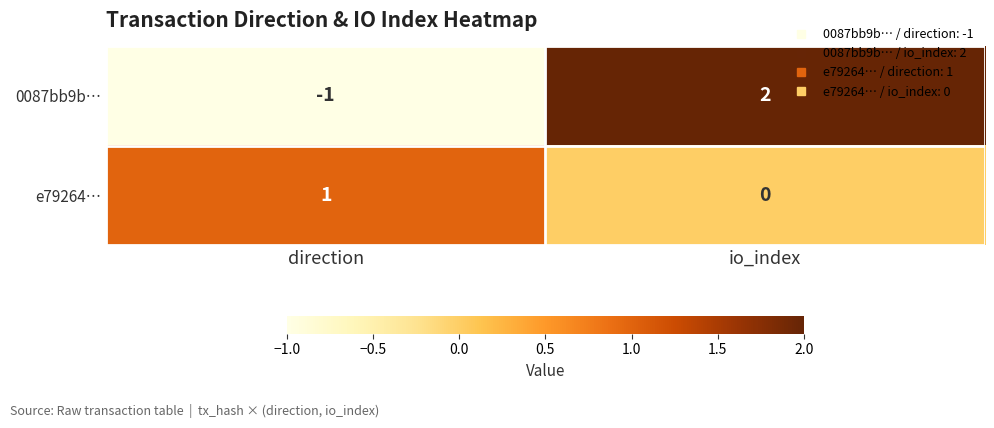

Reading right to left, list all the values displayed in this chart.

0087bb9b…: 2	-1
e79264…: 0	1